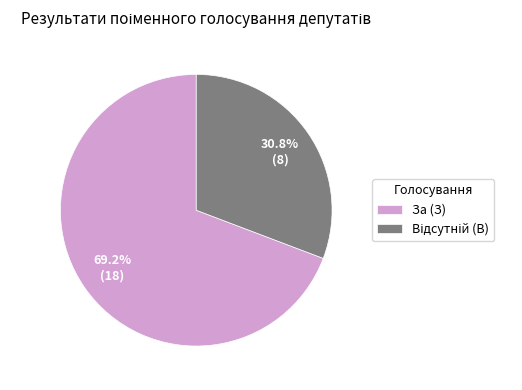

Which category has the biggest portion of the pie?

За (З)